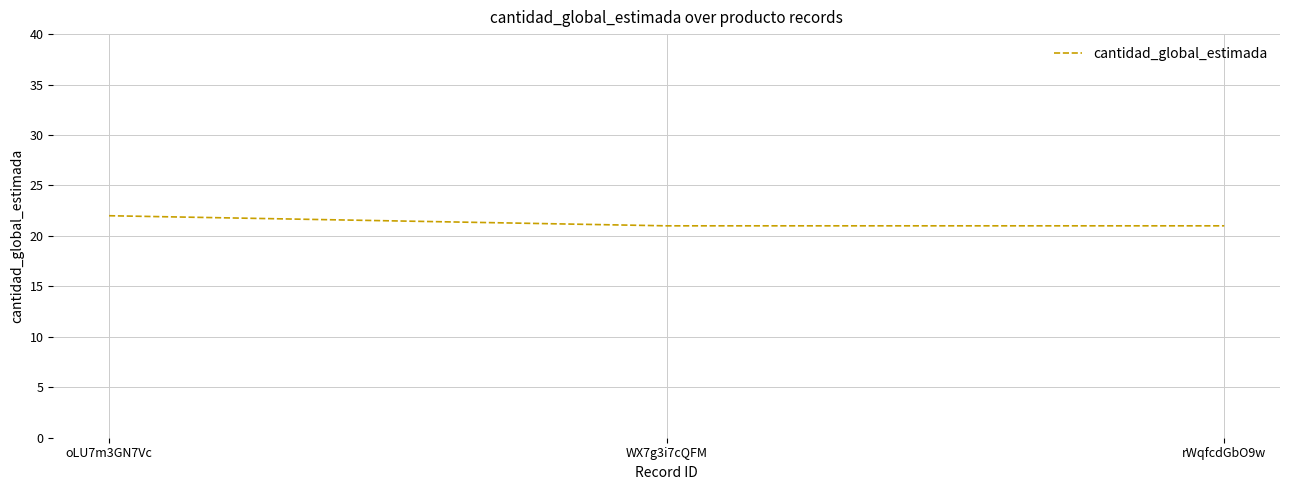

What is the sum of all values?

64